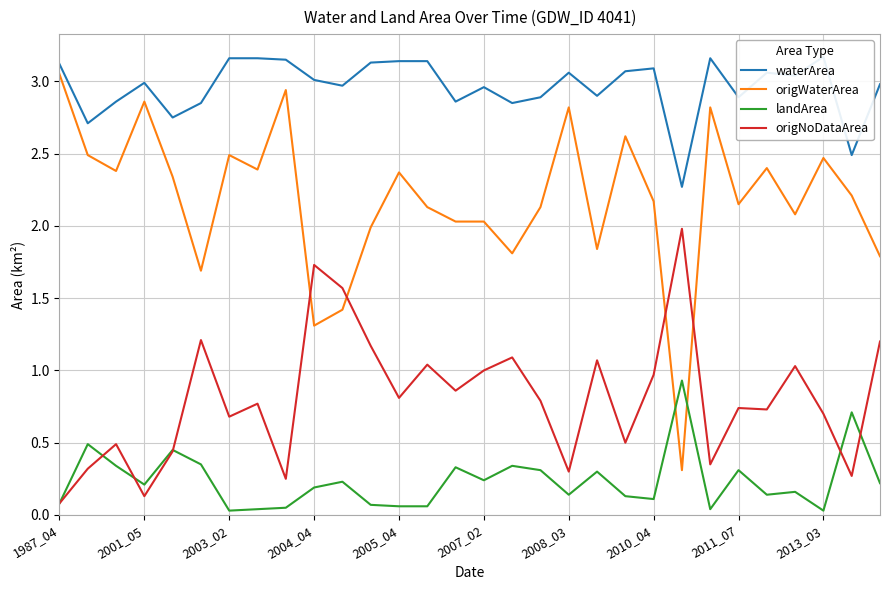

Reading left to right, what are all the values shown in this chart?

waterArea: 3.1	2.7	2.9	3.0	2.8	2.9	3.2	3.2	3.1	3.0	3.0	3.1	3.1	3.1	2.9	3.0	2.9	2.9	3.1	2.9	3.1	3.1	2.3	3.2	2.9	3.1	3.0	3.2	2.5	3.0
origWaterArea: 3.0	2.5	2.4	2.9	2.3	1.7	2.5	2.4	2.9	1.3	1.4	2.0	2.4	2.1	2.0	2.0	1.8	2.1	2.8	1.8	2.6	2.2	0.3	2.8	2.1	2.4	2.1	2.5	2.2	1.8
landArea: 0.1	0.5	0.3	0.2	0.5	0.3	0.0	0.0	0.1	0.2	0.2	0.1	0.1	0.1	0.3	0.2	0.3	0.3	0.1	0.3	0.1	0.1	0.9	0.0	0.3	0.1	0.2	0.0	0.7	0.2
origNoDataArea: 0.1	0.3	0.5	0.1	0.4	1.2	0.7	0.8	0.2	1.7	1.6	1.2	0.8	1.0	0.9	1.0	1.1	0.8	0.3	1.1	0.5	1.0	2.0	0.3	0.7	0.7	1.0	0.7	0.3	1.2